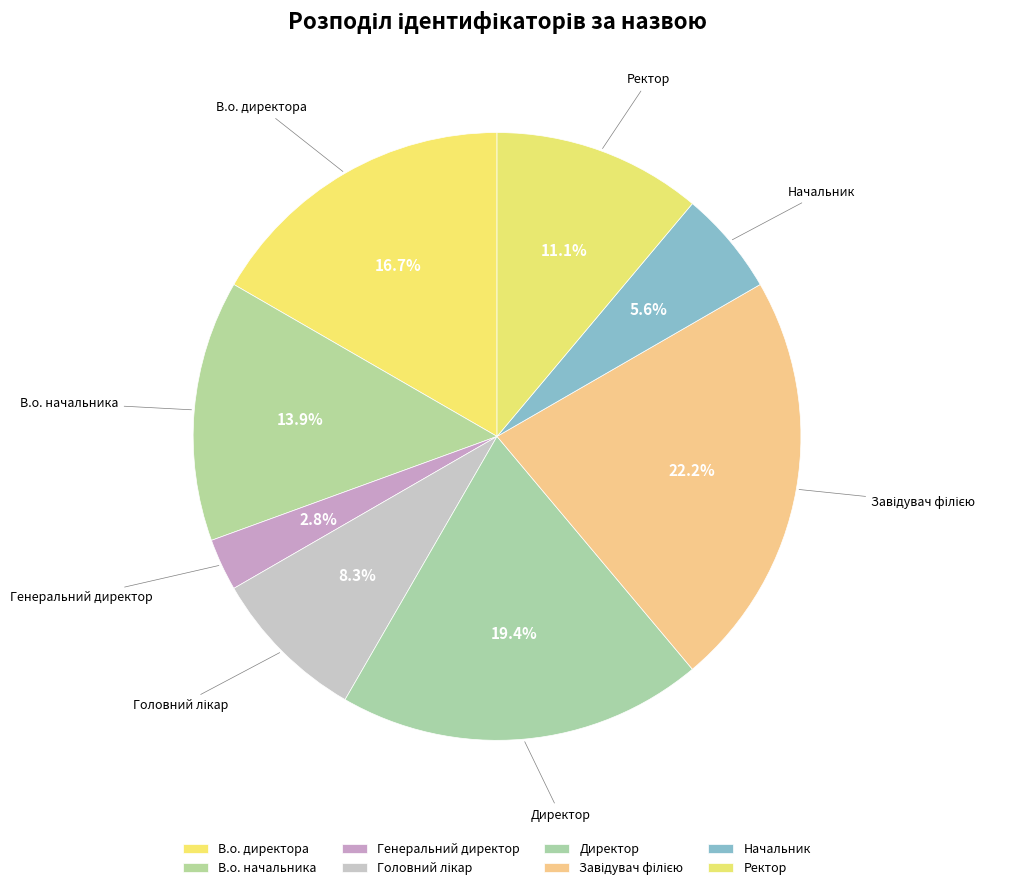

To the nearest percent, what portion does Ректор represent?

11%